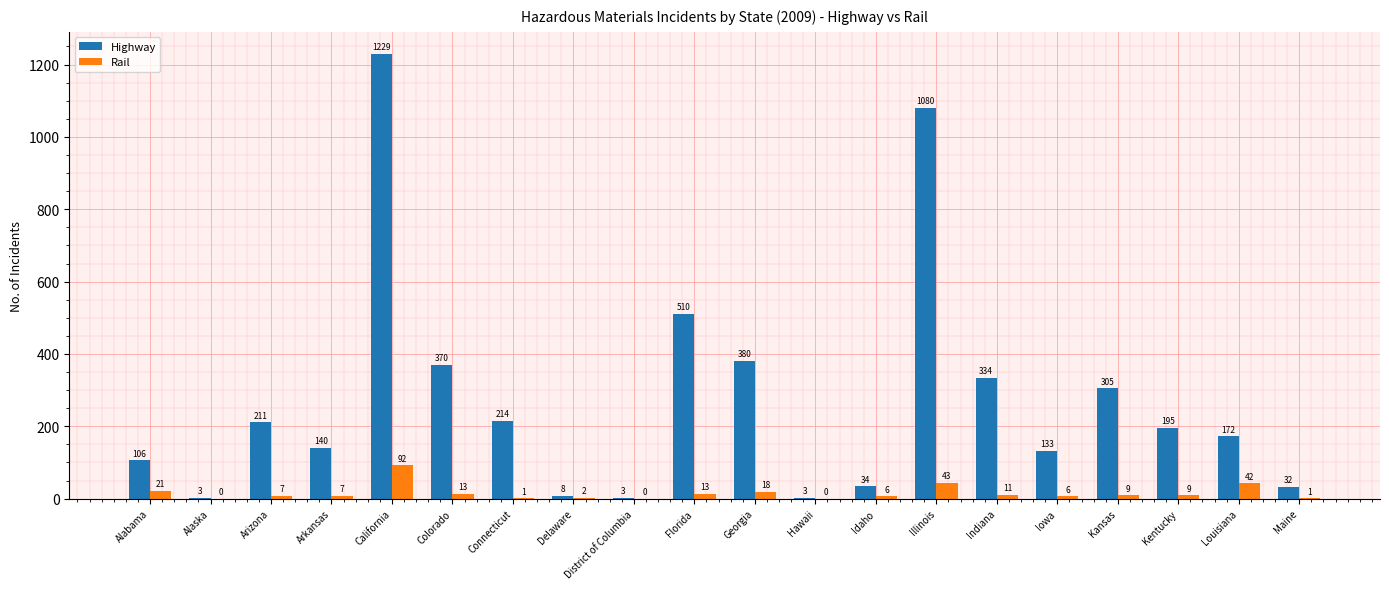

Is the value of Rail at Connecticut greater than the value of Highway at Kentucky?

No